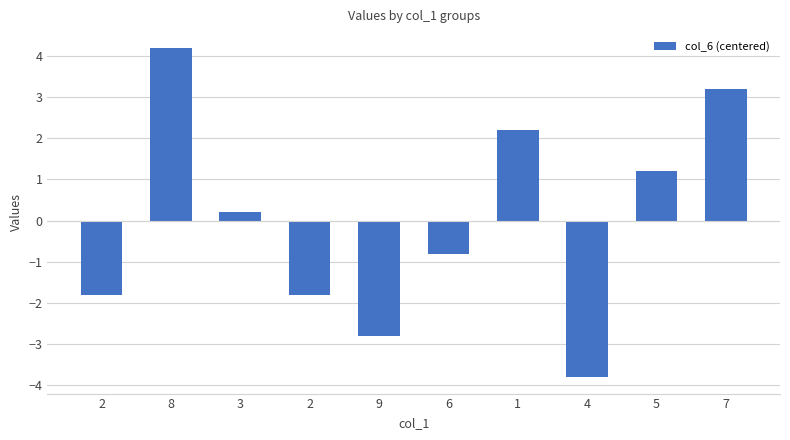

How many data points are less than 0?

5